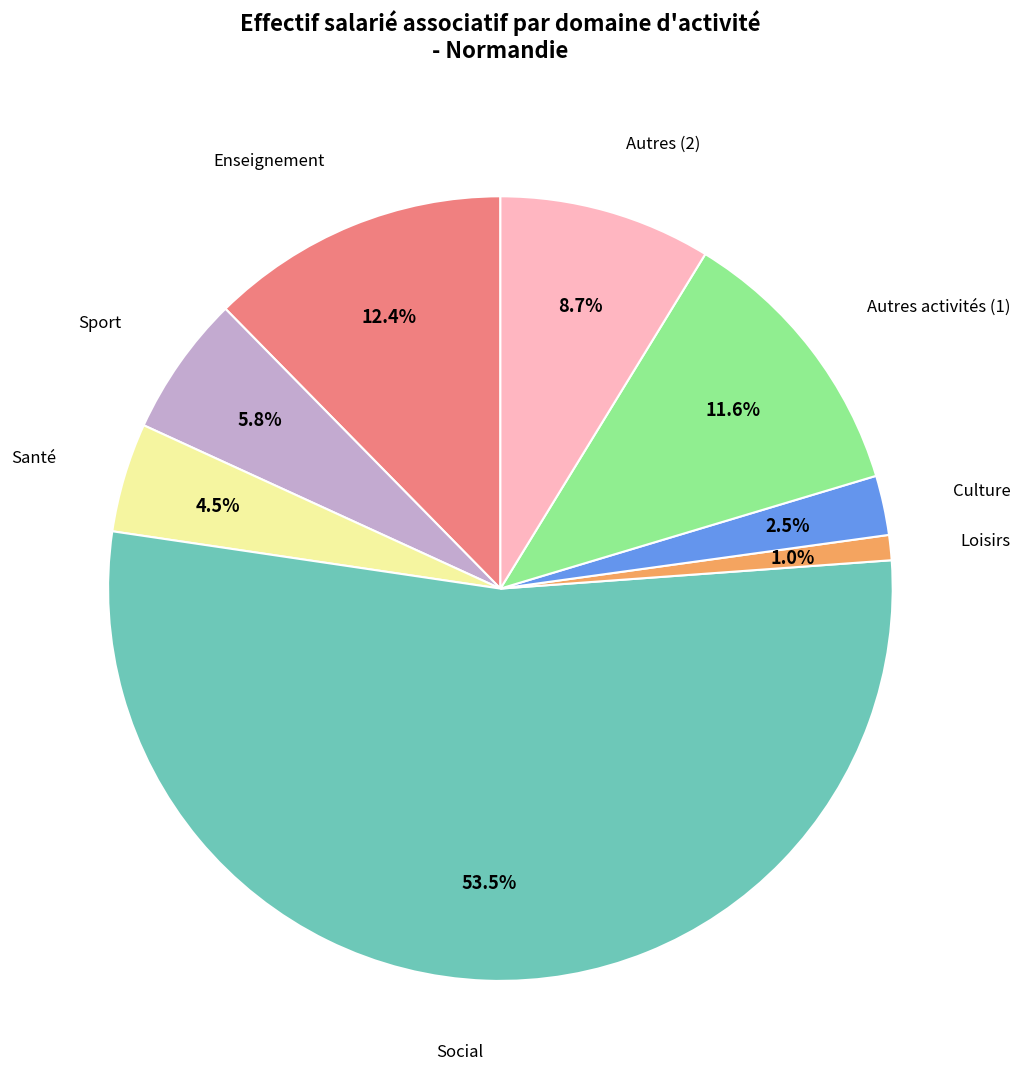

Is there any slice that represents more than half of the pie?

Yes